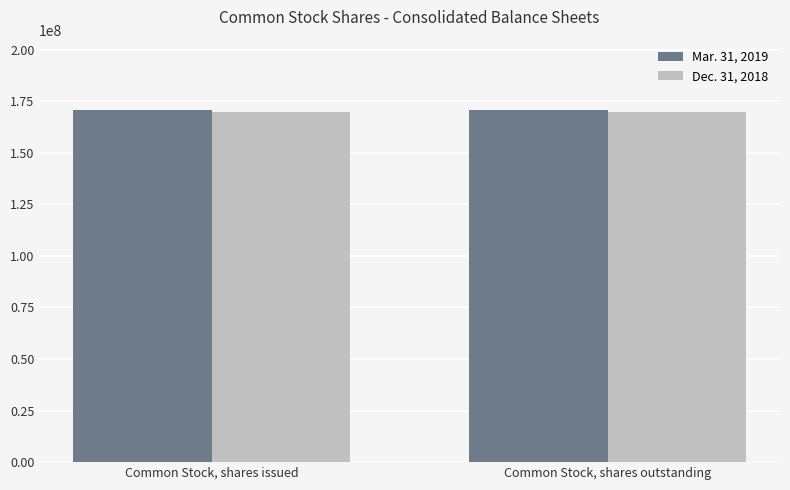

The value of Dec. 31, 2018 at Common Stock, shares outstanding is 302555274. True or false?

False